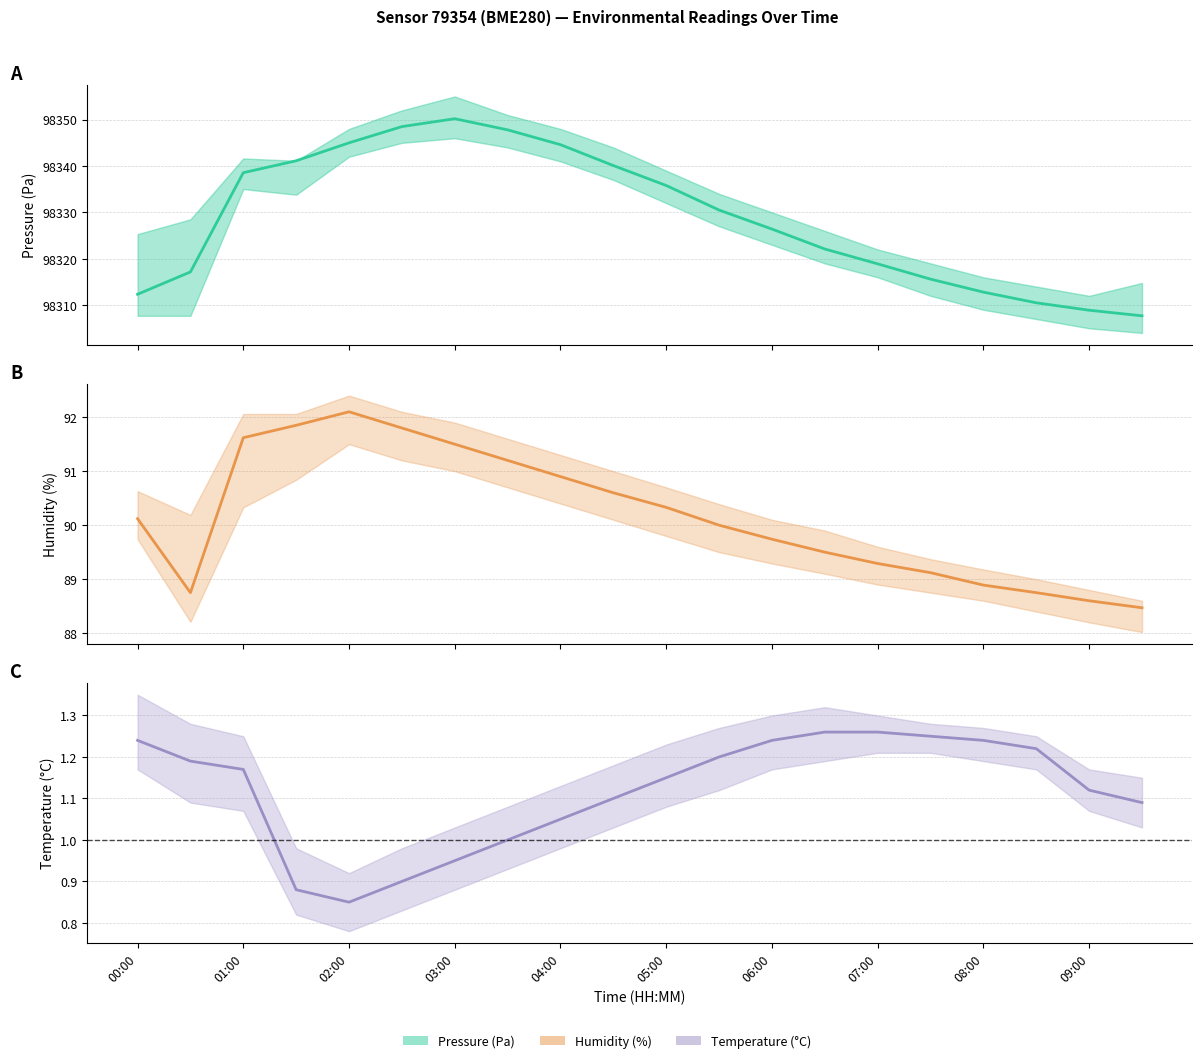

List the series in order of their peak value, highest first.

pressure, humidity, temperature